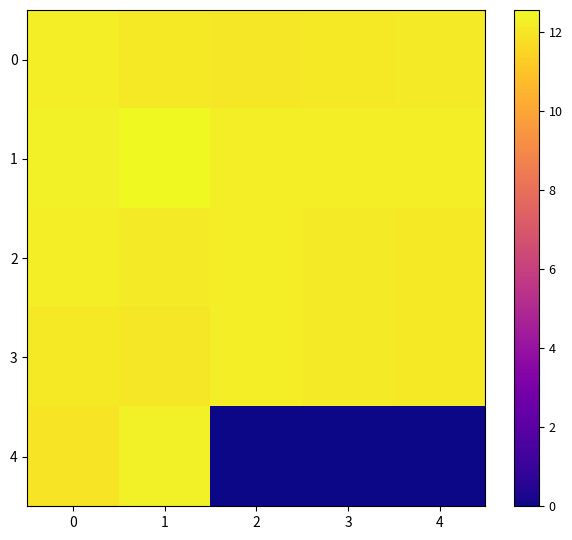

What is the spread (max minus min) of values at 0?

0.3